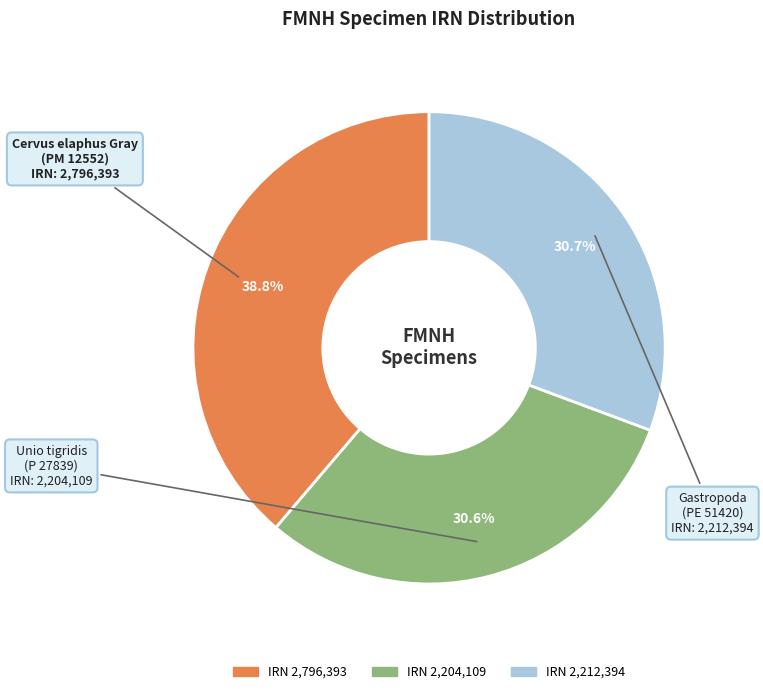

Is there a majority slice in this chart?

No